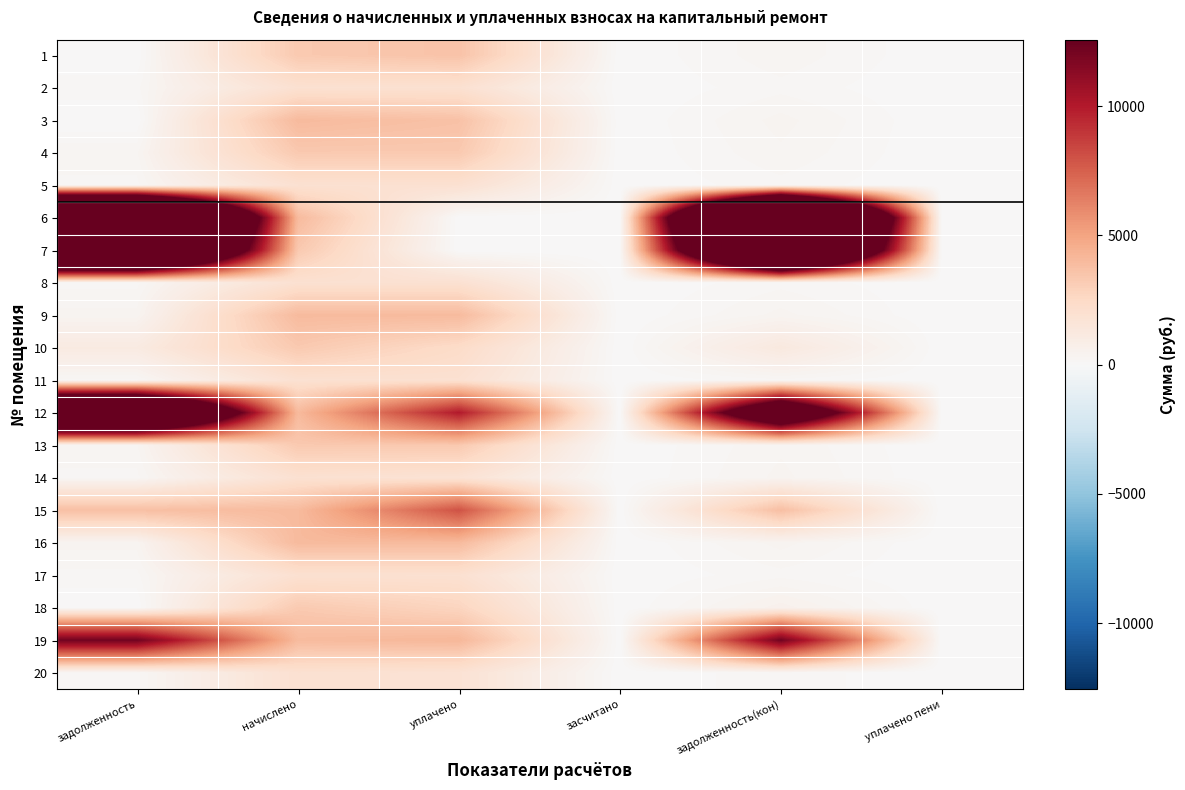

Rank the series at уплачено пени from lowest to highest value.

2, 3, 4, 5, 6, 7, 9, 11, 12, 15, 16, 18, 19, 13, 17, 10, 20, 14, 1, 8